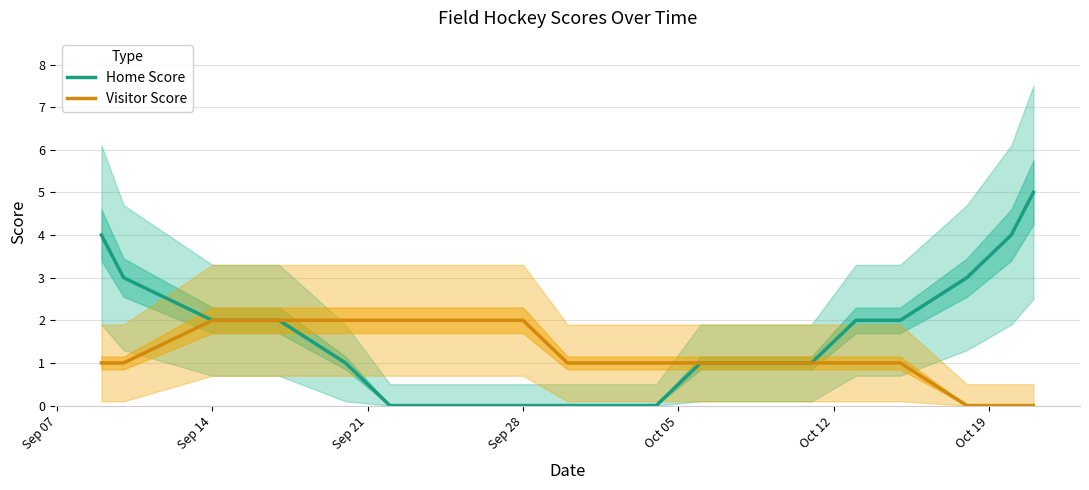

How many distinct data groups are displayed?

2